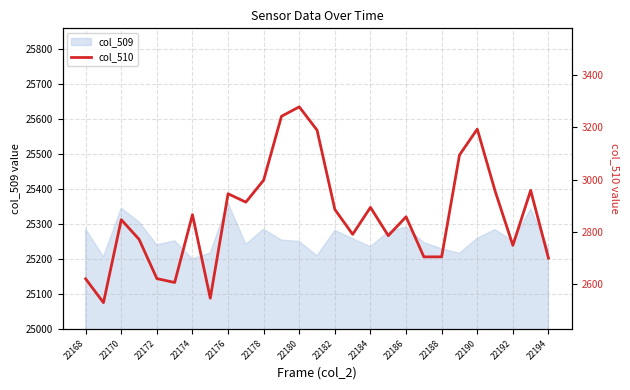

The col_509 series shows 17420 at 22172. True or false?

False